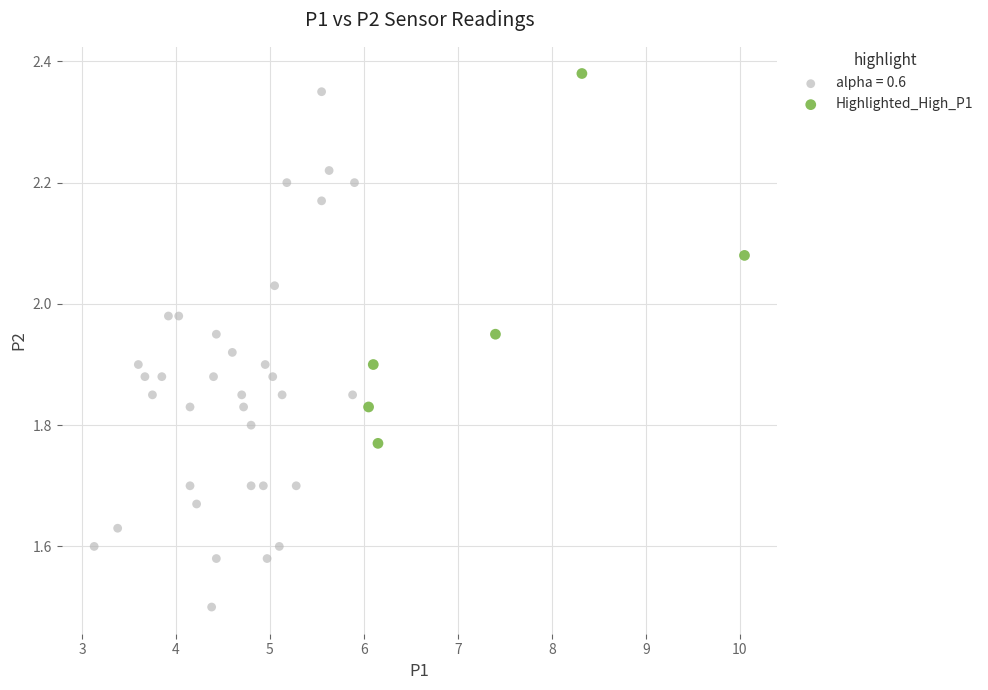

Which series has the widest spread of Y values?

alpha = 0.6